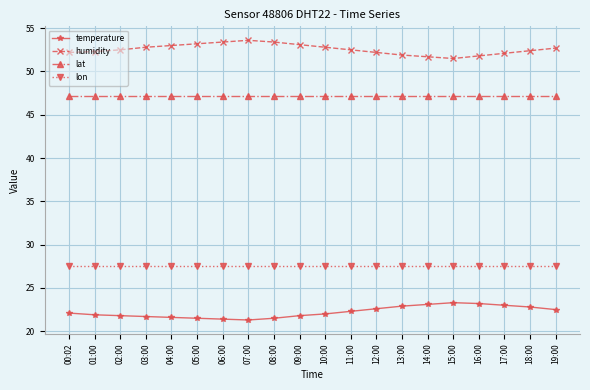

What is the label of the 20th point from the right?

00:02